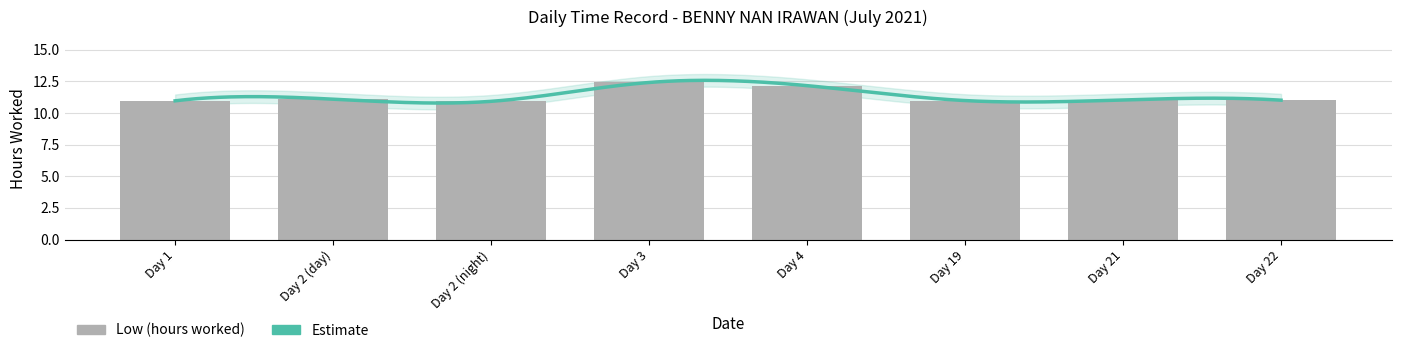

What is the label of the 2nd bar from the right?

Day 21